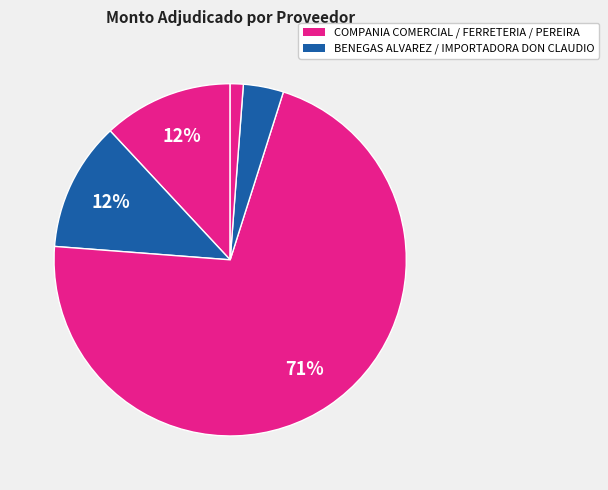

How many slices are in this pie chart?

5